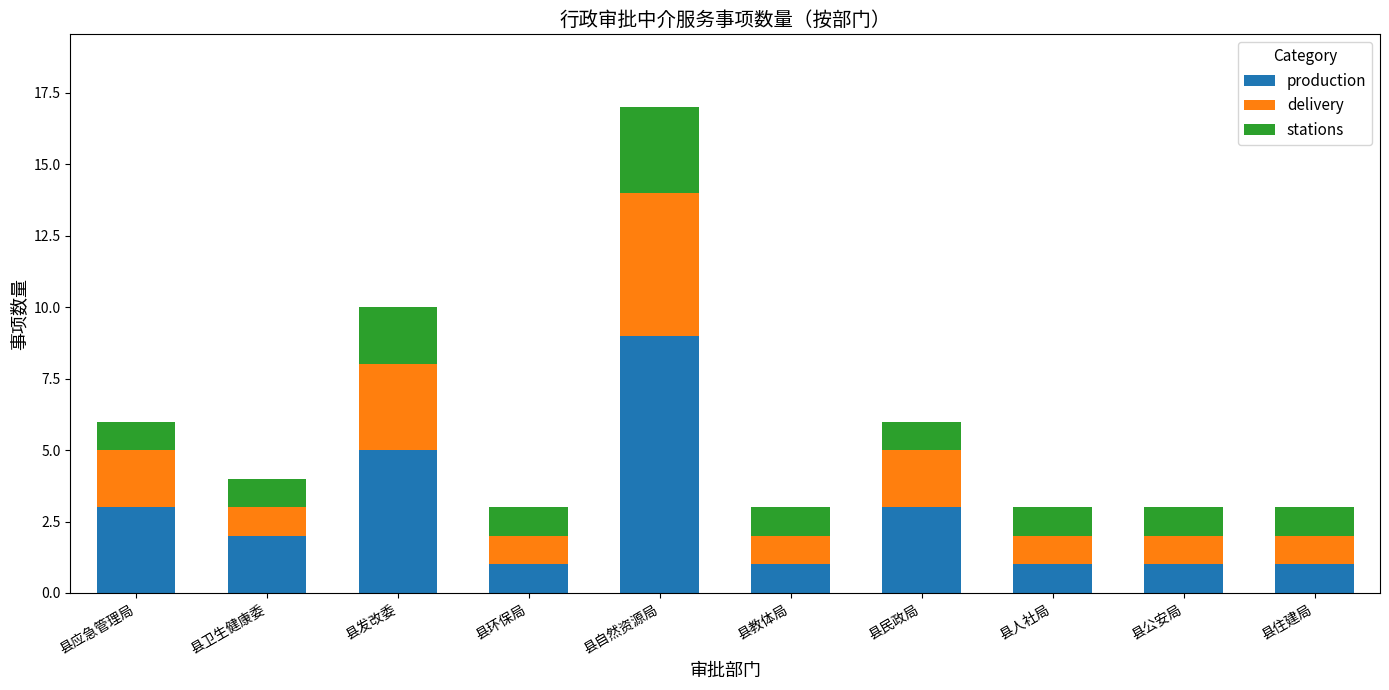

At which label does production reach its peak?

县自然资源局